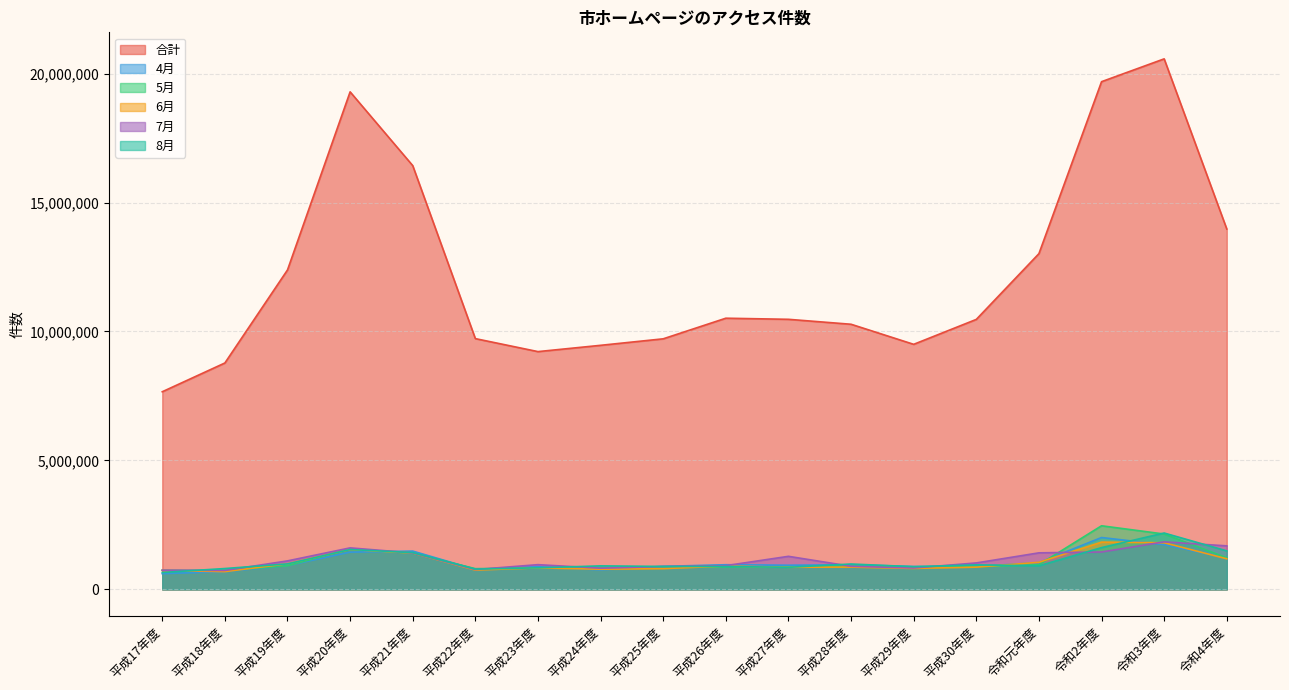

Where does the 7月 series first go above 1022618?

平成19年度